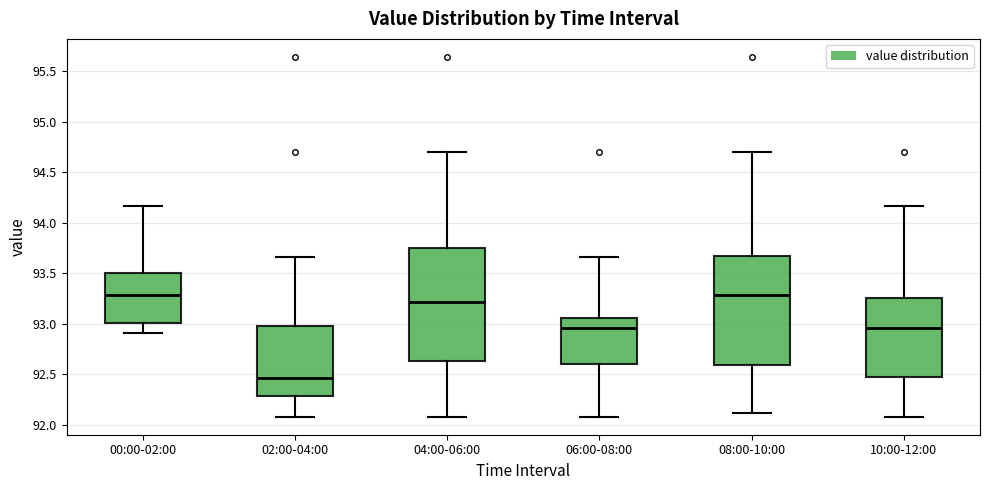

Reading left to right, read every box against the y-axis: the position of its median line, the range the box covers, and the ends of its whiskers. The values are not printed on the chart, so give them approximately, as read against the axis.

00:00-02:00: median 93.30, box 93.00 to 93.50, whiskers 92.90 to 94.15
02:00-04:00: median 92.45, box 92.30 to 93.00, whiskers 92.10 to 93.65
04:00-06:00: median 93.20, box 92.65 to 93.75, whiskers 92.10 to 94.70
06:00-08:00: median 92.95, box 92.60 to 93.05, whiskers 92.10 to 93.65
08:00-10:00: median 93.30, box 92.60 to 93.65, whiskers 92.10 to 94.70
10:00-12:00: median 92.95, box 92.50 to 93.25, whiskers 92.10 to 94.15